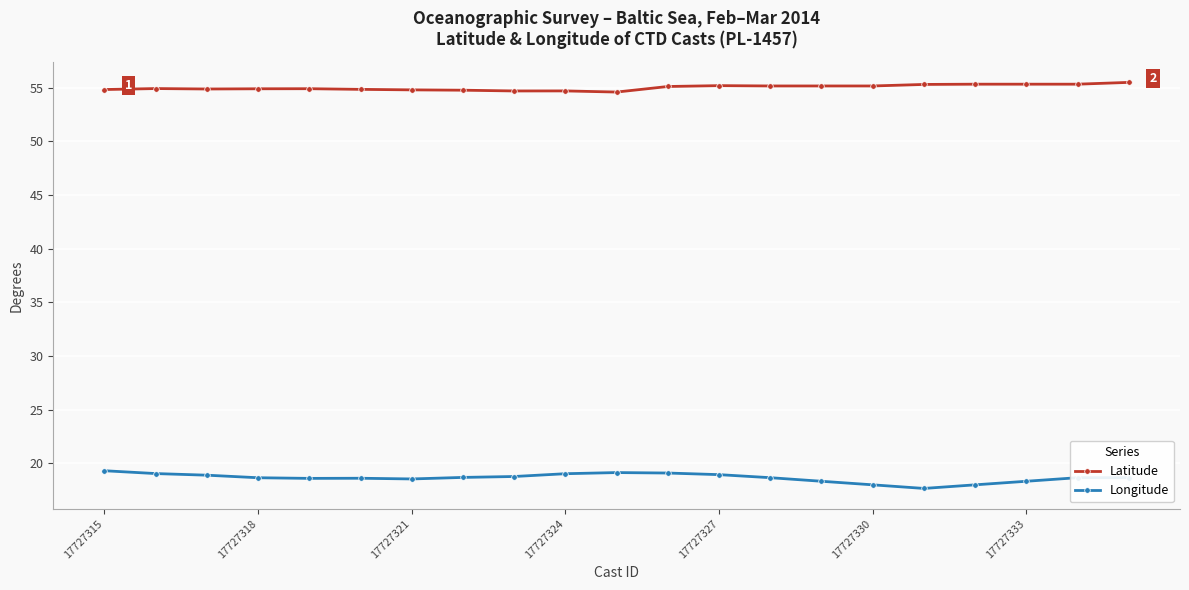

Which series has the largest range (max minus min)?

Longitude